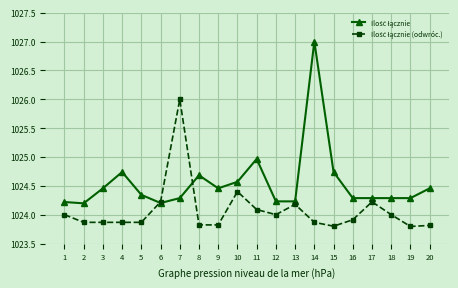

What is the smallest value displayed?

1023.8